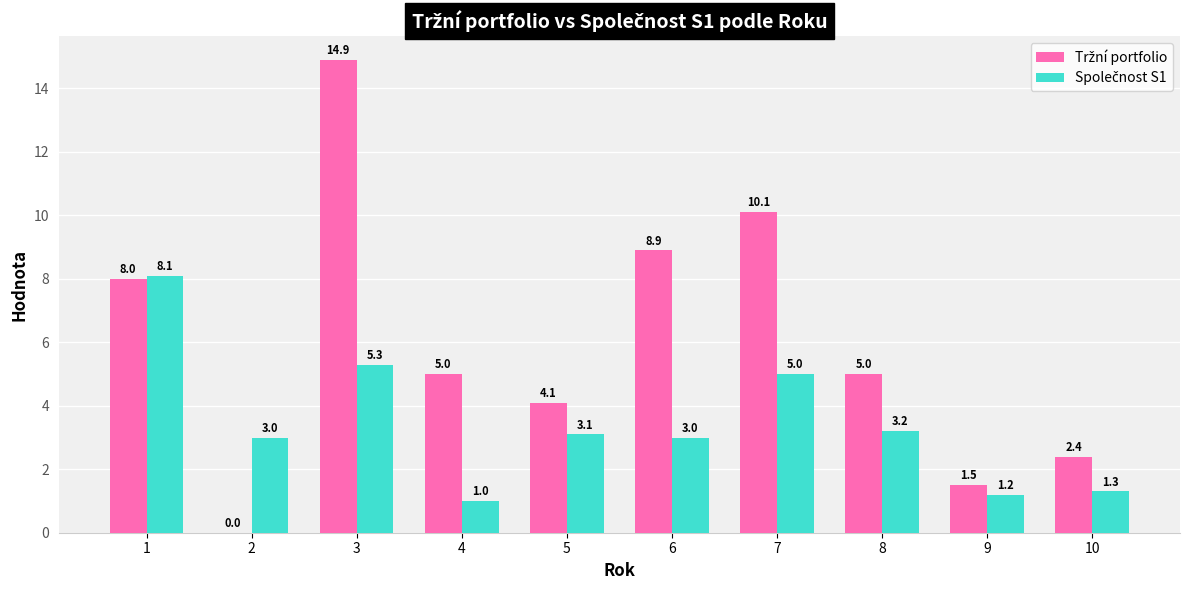

What is the total value across all series at 8?

8.2